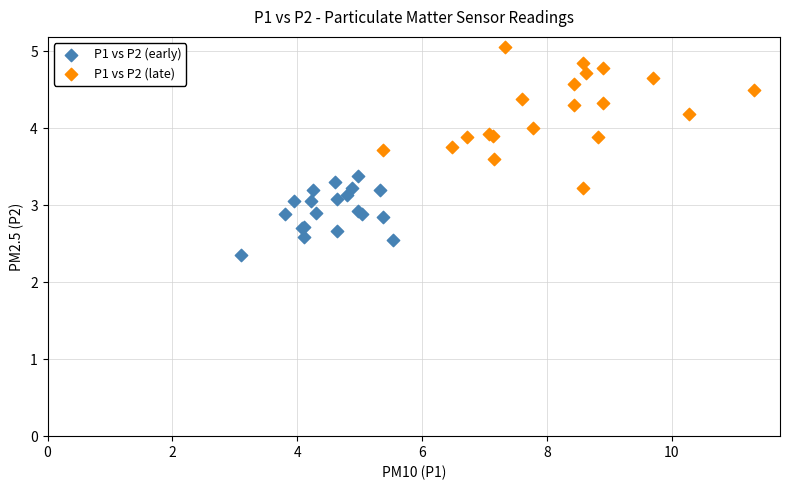

Which series has the largest Y range (max minus min)?

P1 vs P2 (late)